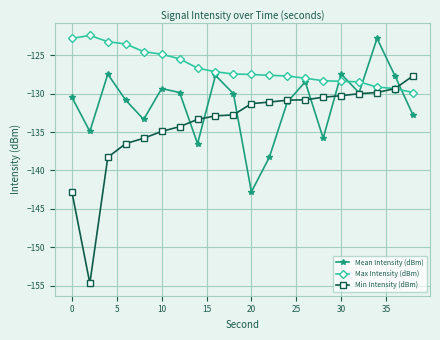

Which series ends up on top after the final intersection of Max Intensity (dBm) and Mean Intensity (dBm)?

Max Intensity (dBm)